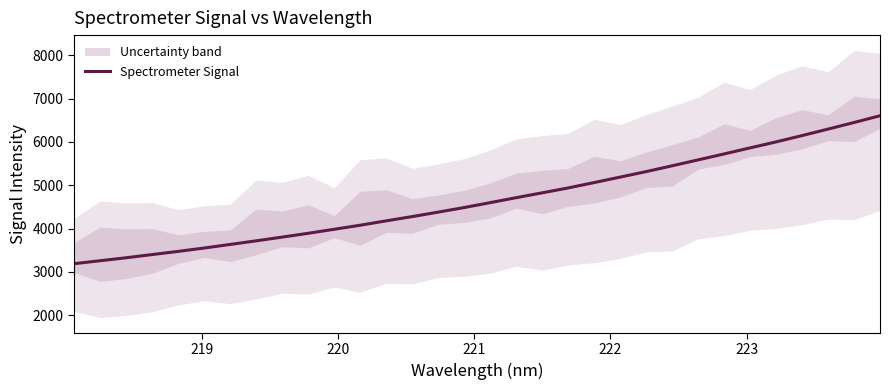

Does the chart display data point markers on the line(s)?

No